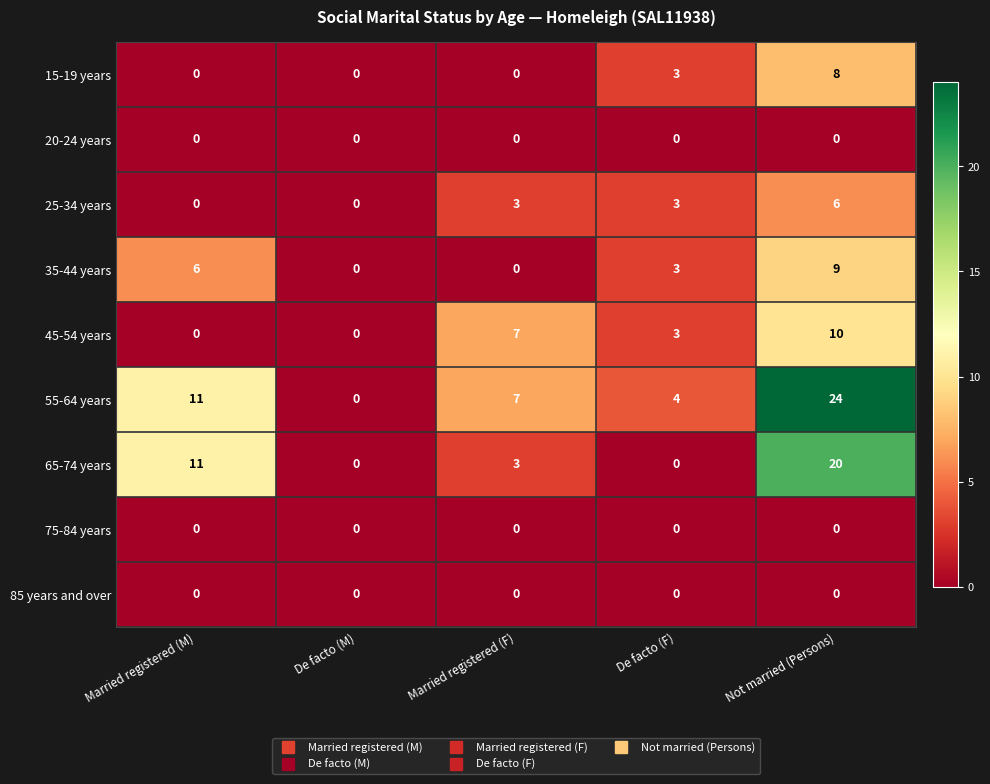

Count the 55-64 years values in the range 4 to 11.

3